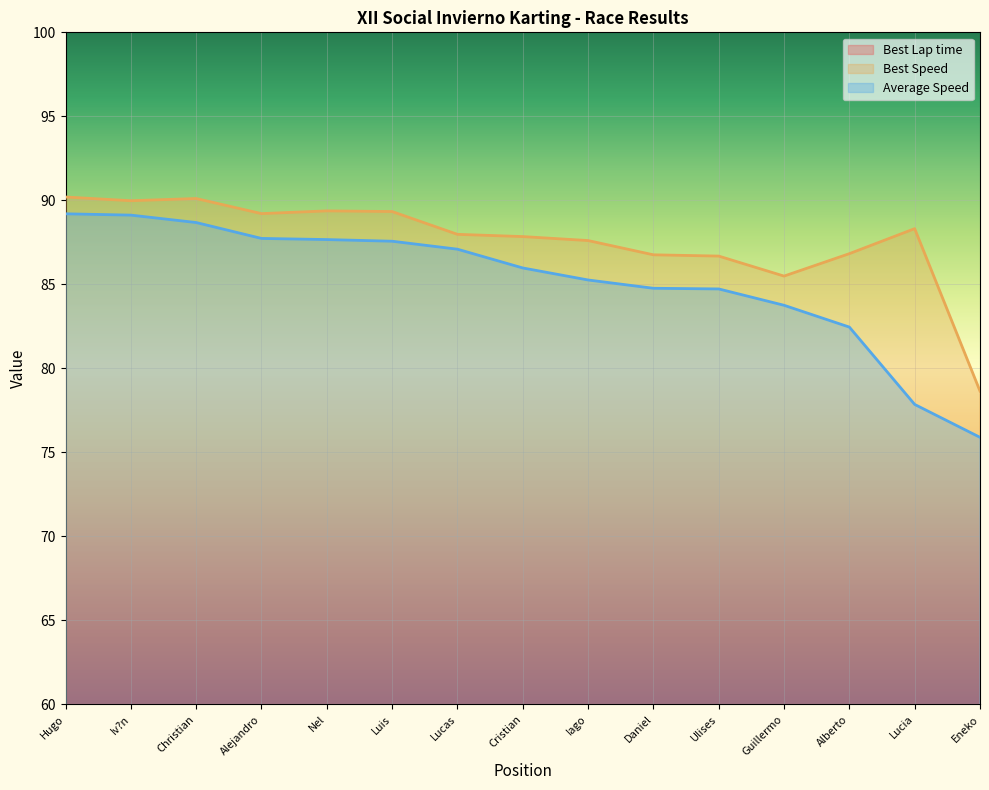

What is the difference between the highest and lowest values at Ulises?

36.8